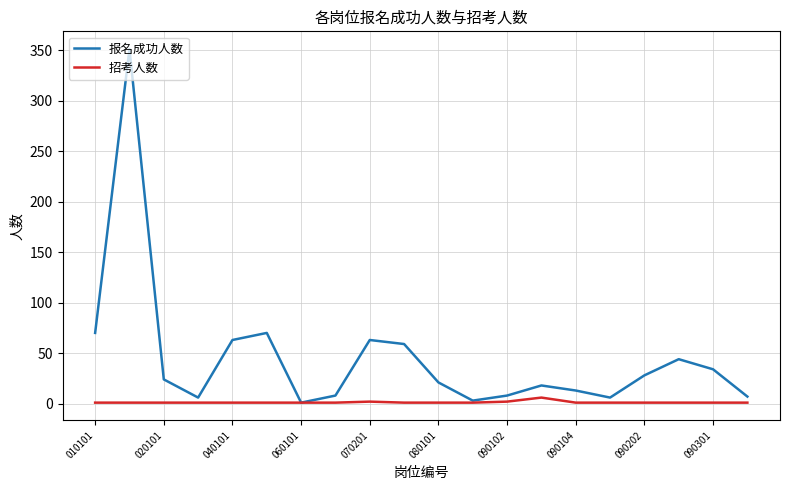

Rank the series by their maximum value, from highest to lowest.

报名成功人数, 招考人数